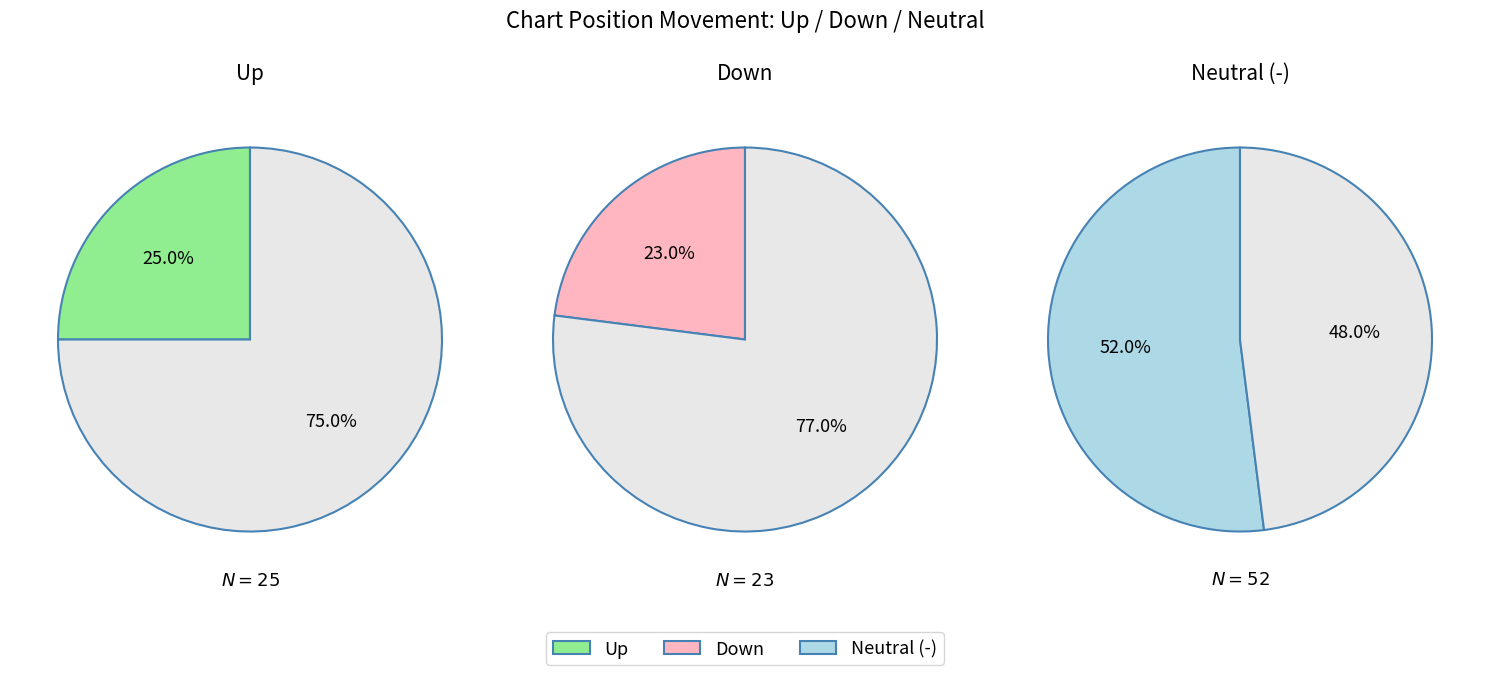

True or false: down accounts for 10% of the total.

False